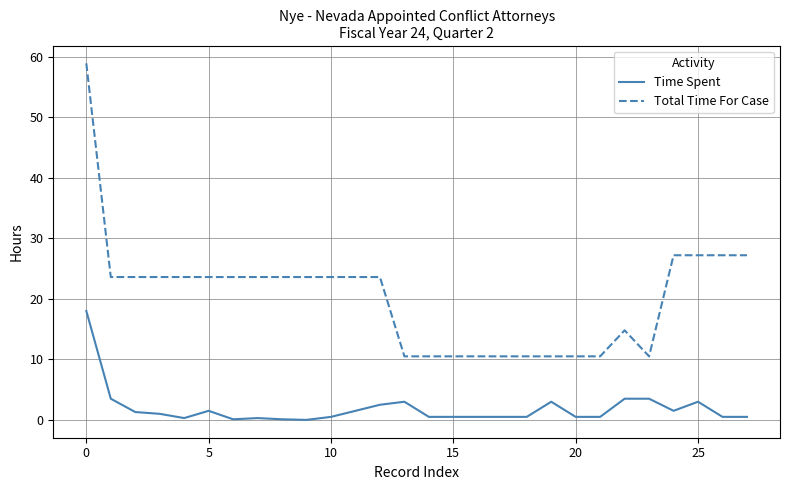

True or false: Time Spent has more than 1 interior local peaks.

True